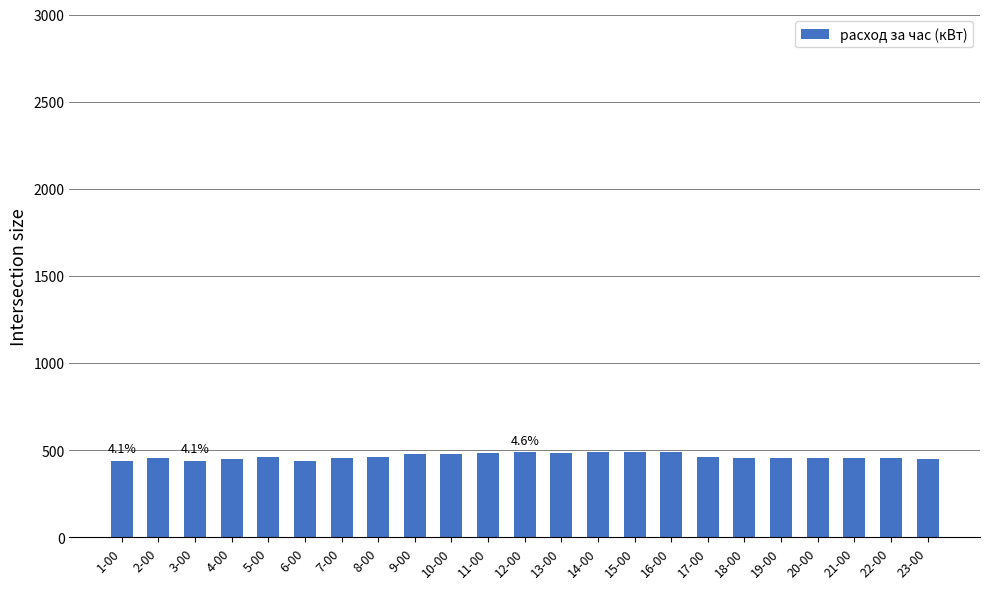

What is the value of the 20th bar from the left?

453.6